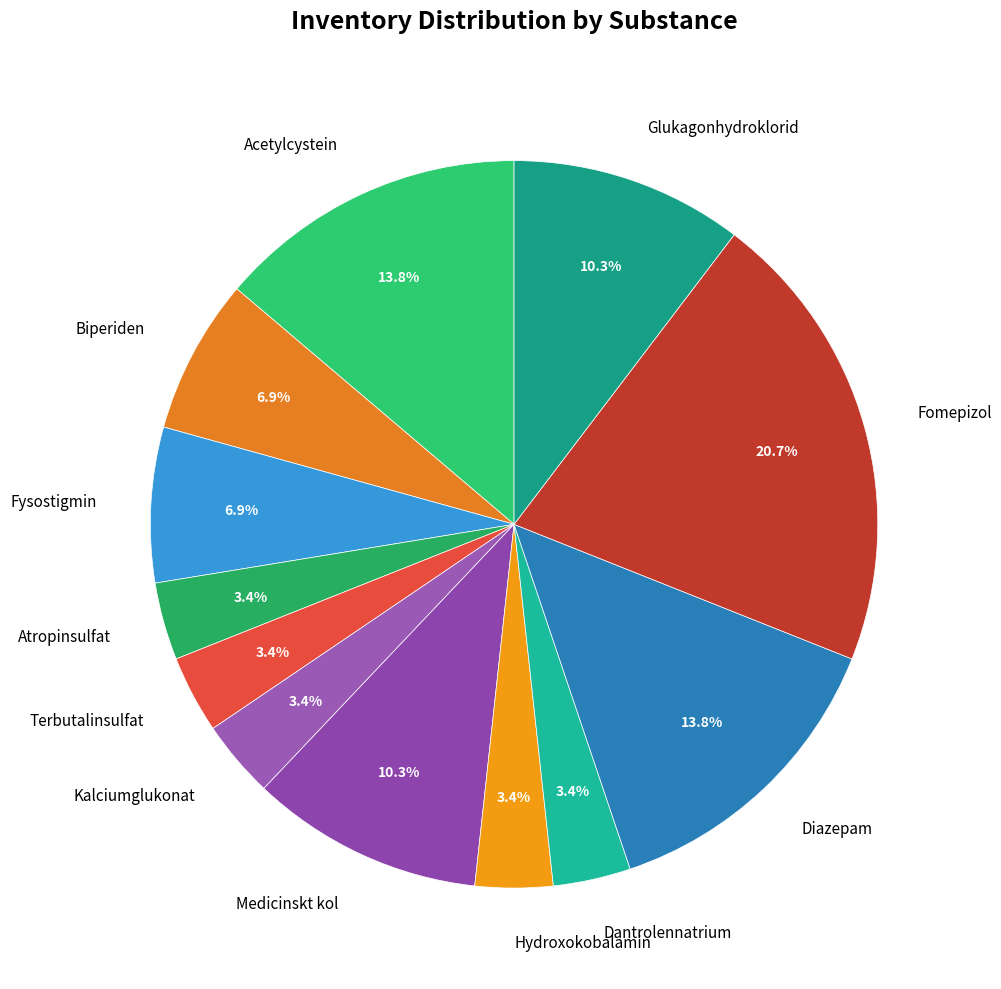

Is there a majority slice in this chart?

No